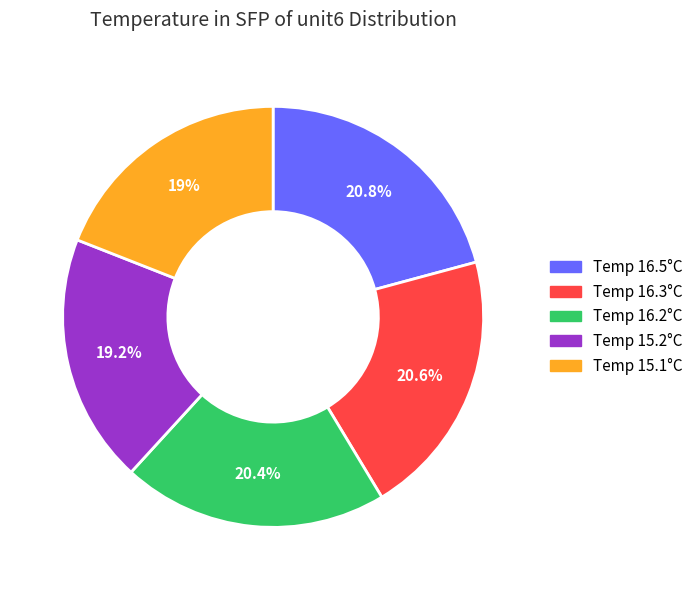

Combined, what portion of the pie is Temp 16.2°C and Temp 15.2°C?

39.6%